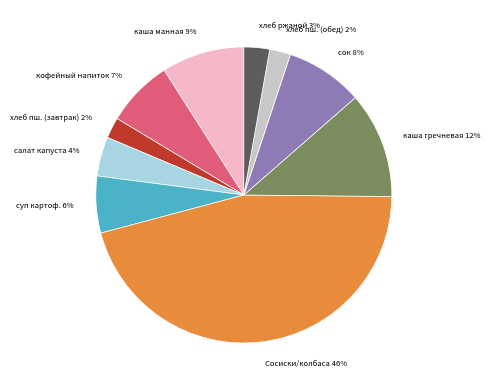

To the nearest percent, what is the average slice percentage?

10%